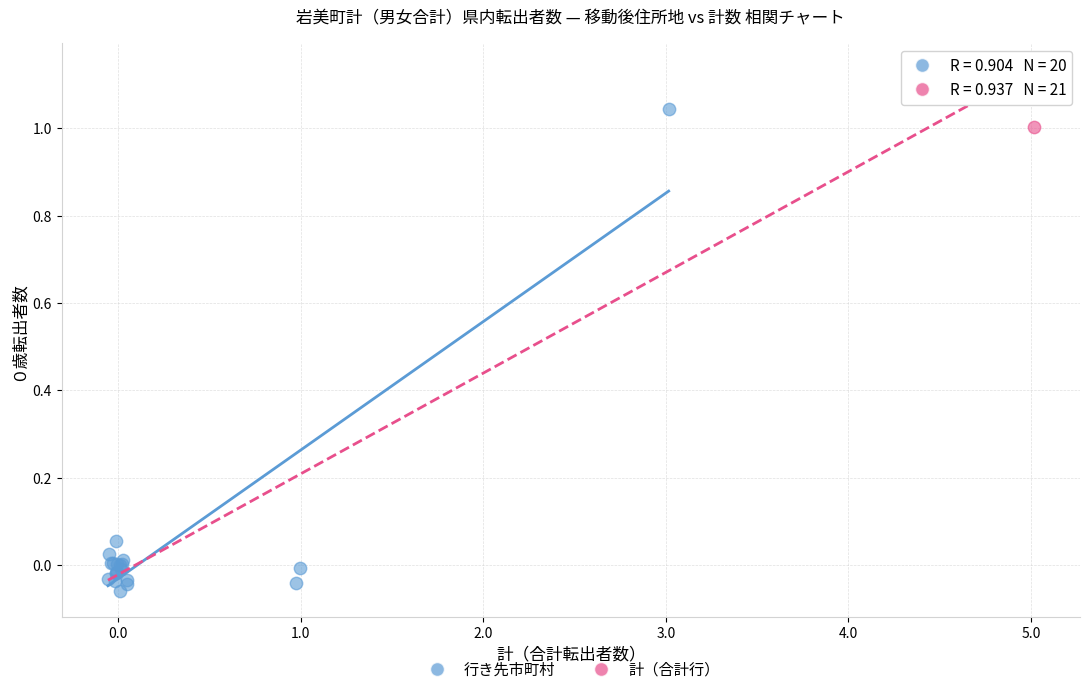

What are all the series names shown in the legend?

行き先市町村, 計（合計行）